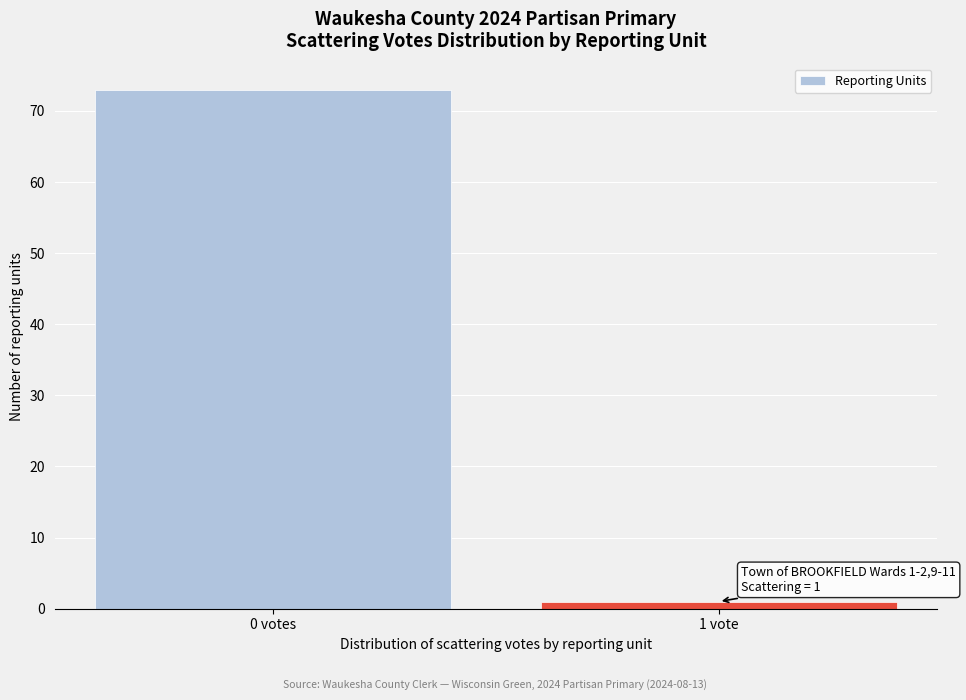

Reading right to left, list all the values displayed in this chart.

1	73